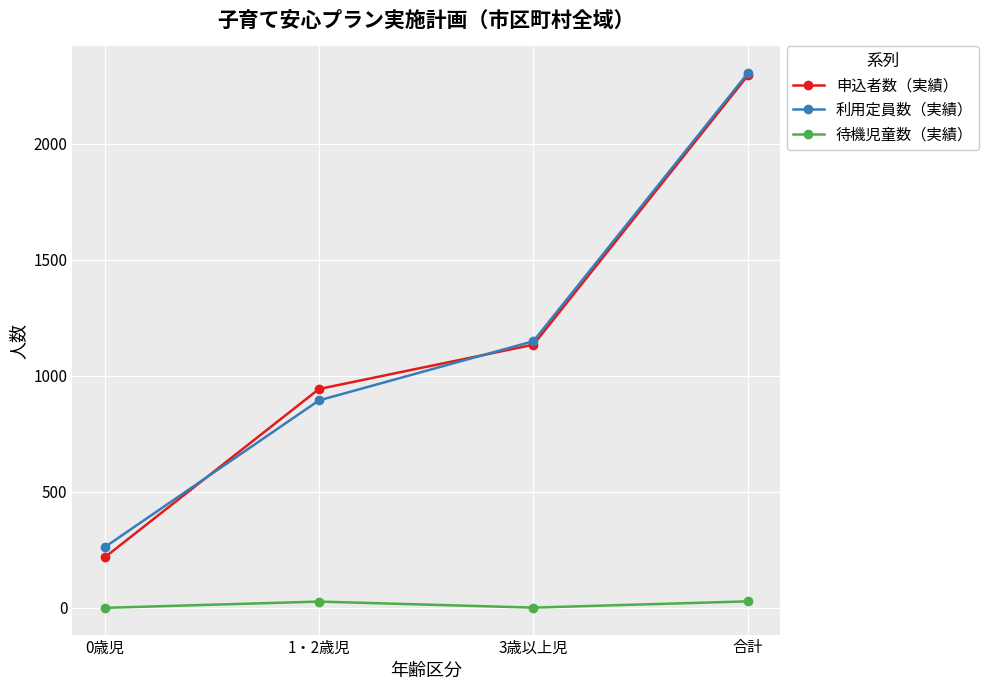

Is it true that 利用定員数（実績） equals 1149 at 3歳以上児?

True